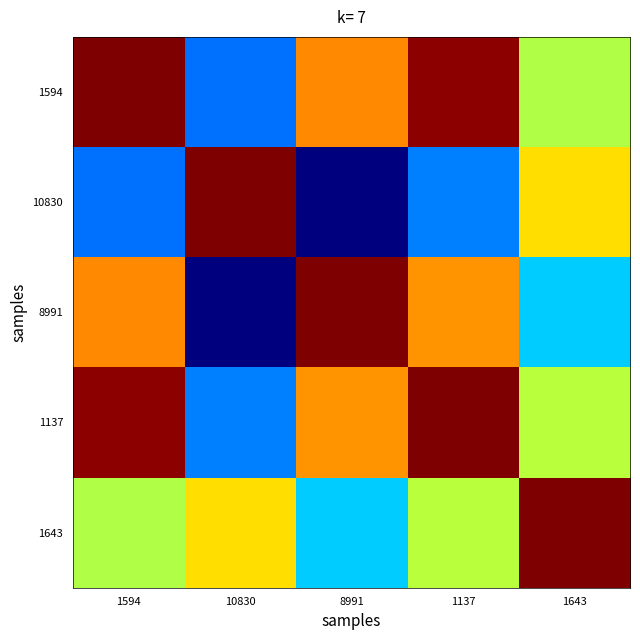

At how many categories does at least one series exceed 312?

5